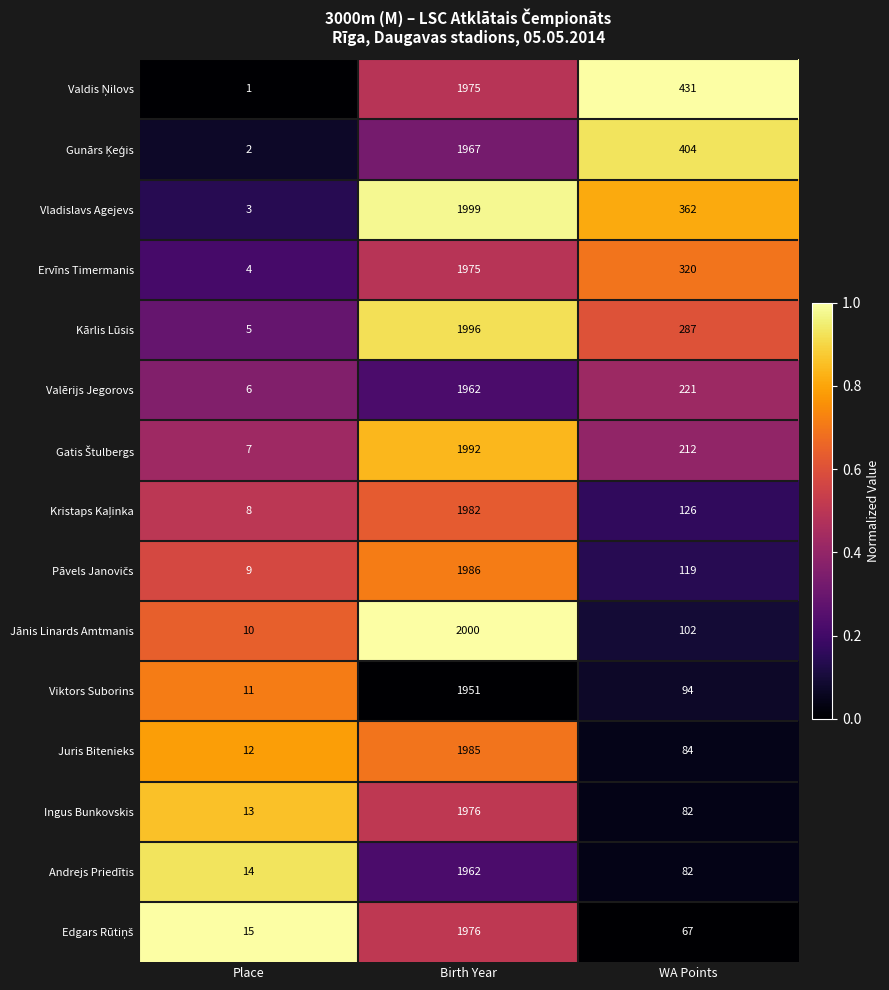

The Valērijs Jegorovs series shows 1962 at Birth Year. True or false?

True